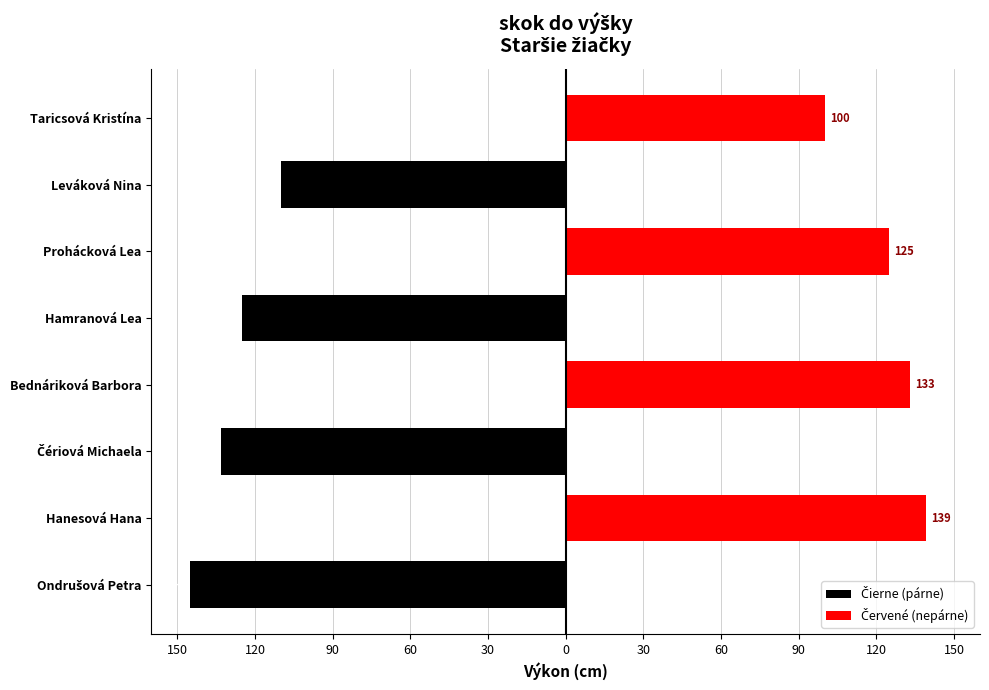

How many groups of bars are there?

8